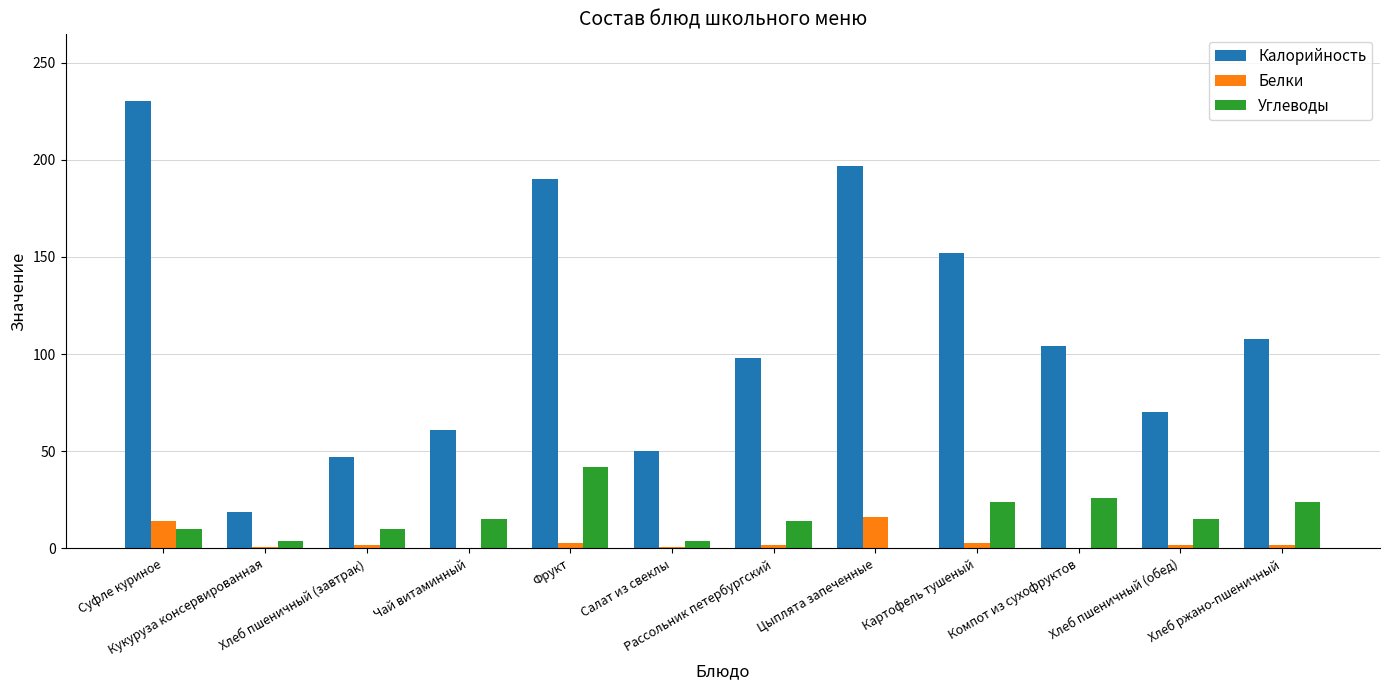

Which series changed the most between Кукуруза консервированная and Фрукт?

Калорийность